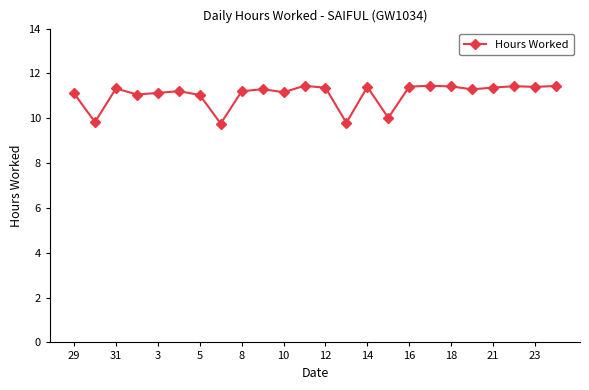

Does the chart have visible grid lines?

No